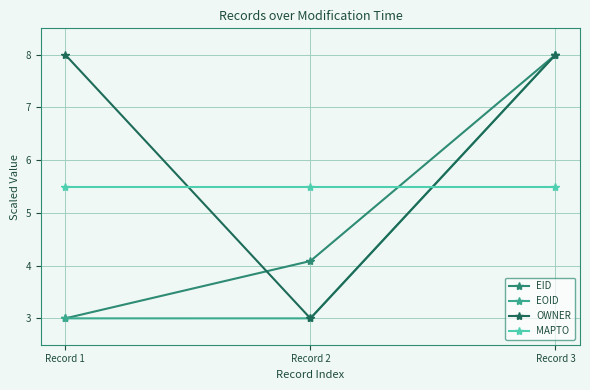

Which series changed the most between Record 1 and Record 2?

OWNER